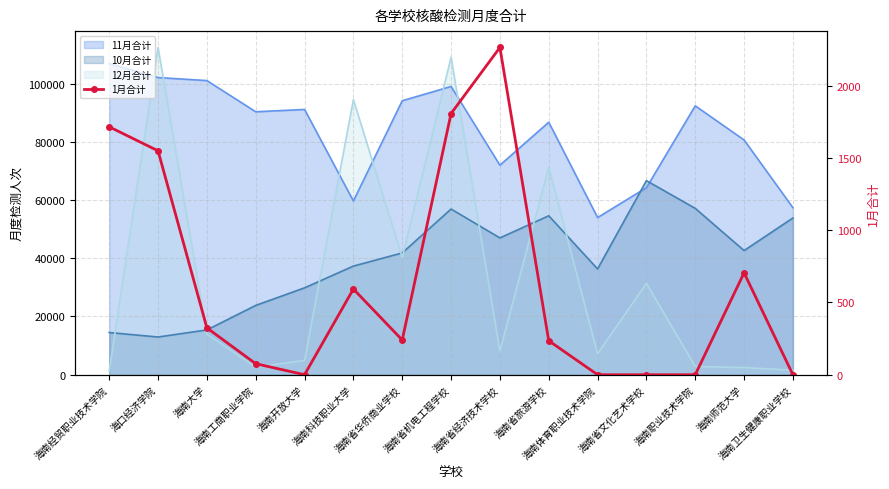

How many values are below 240?

7